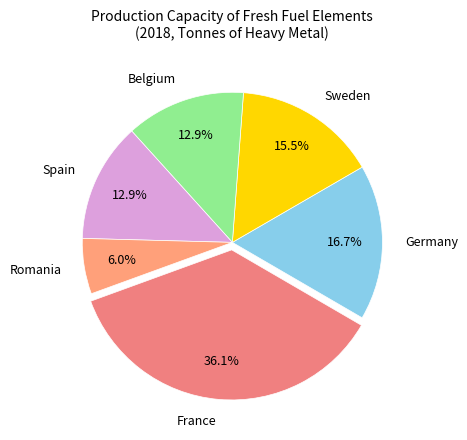

To the nearest percent, what is the average slice percentage?

17%